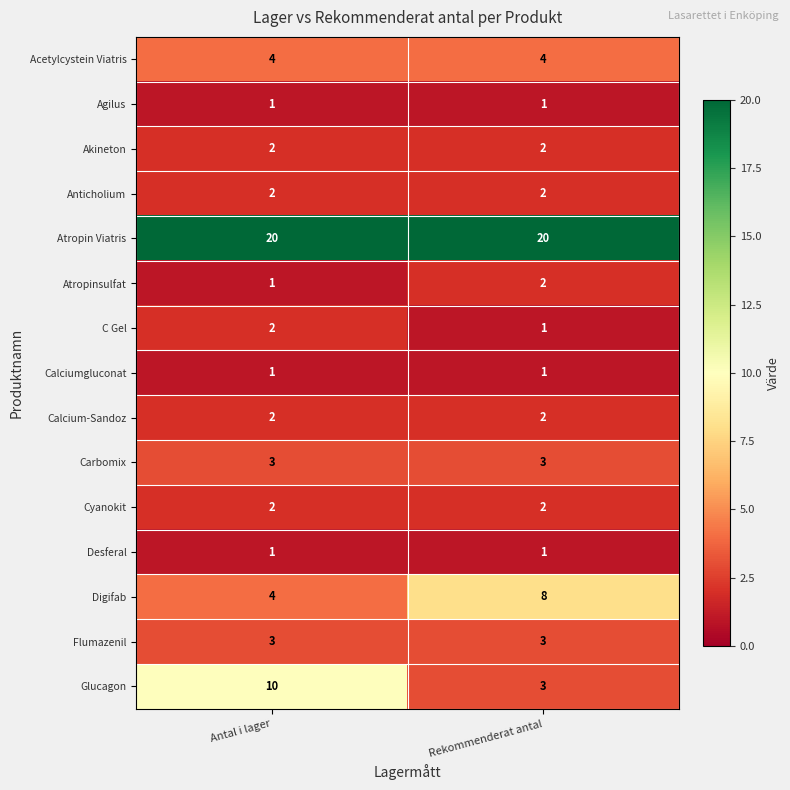

What is the sum of all Cyanokit values?

4